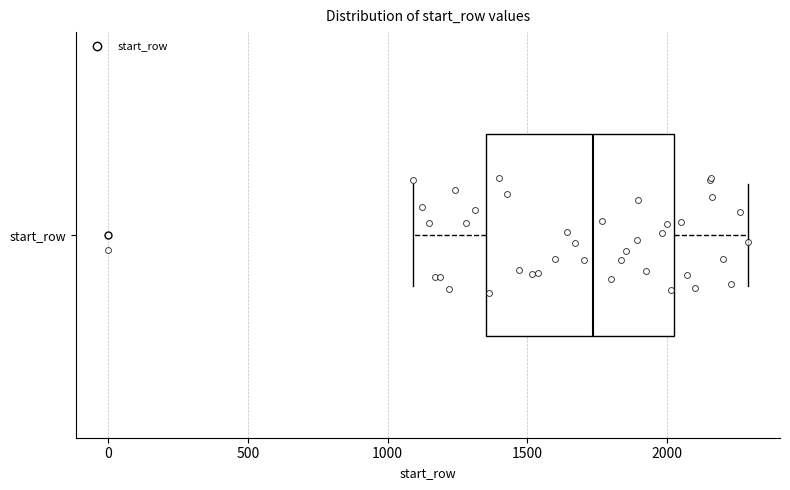

Read this box plot against the x-axis: the position of the median line, the range covered by the box, and the ends of both whiskers. The values are not printed on the chart, so give them approximately, as read against the axis.

median 1750, box 1350 to 2000, whiskers 1100 to 2300